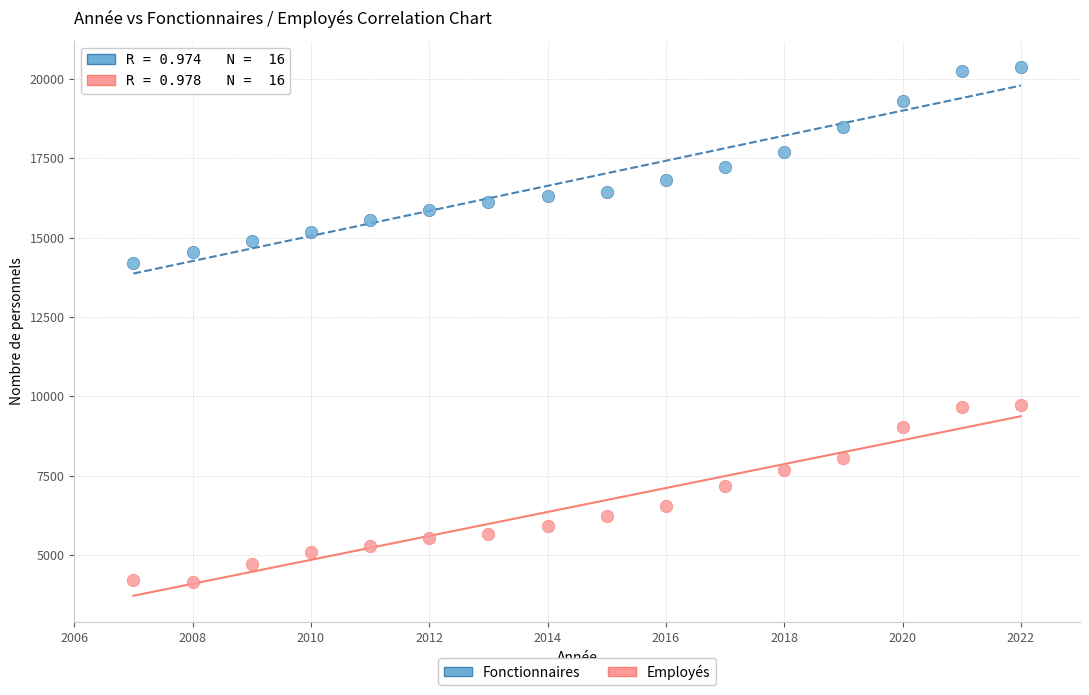

Which series reaches the minimum Y coordinate?

Employés